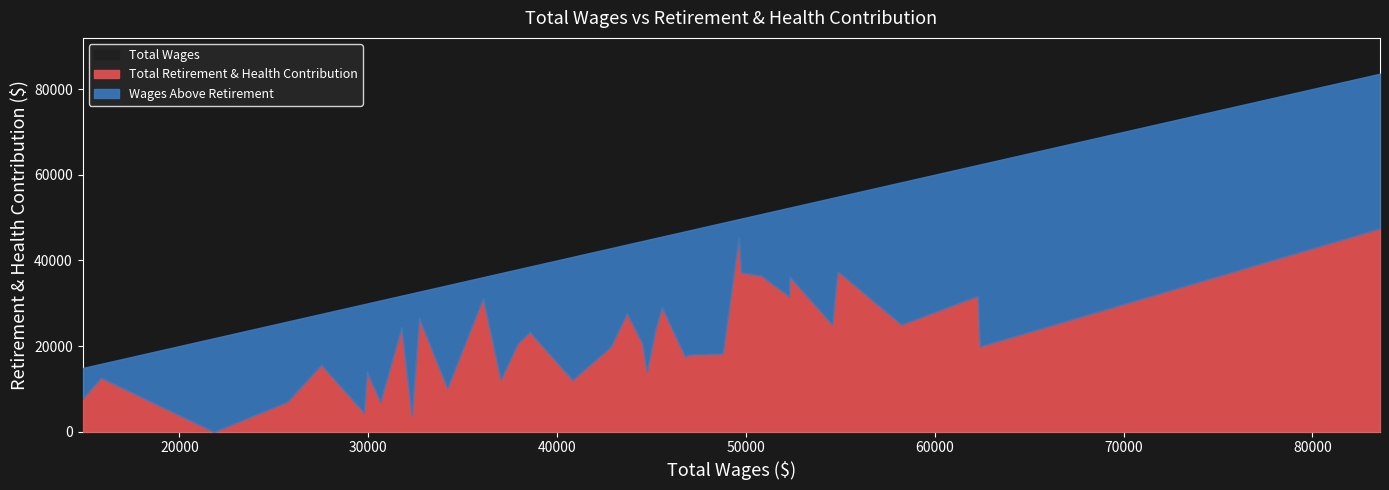

How many interior local valleys does the retirement_health series have?

13